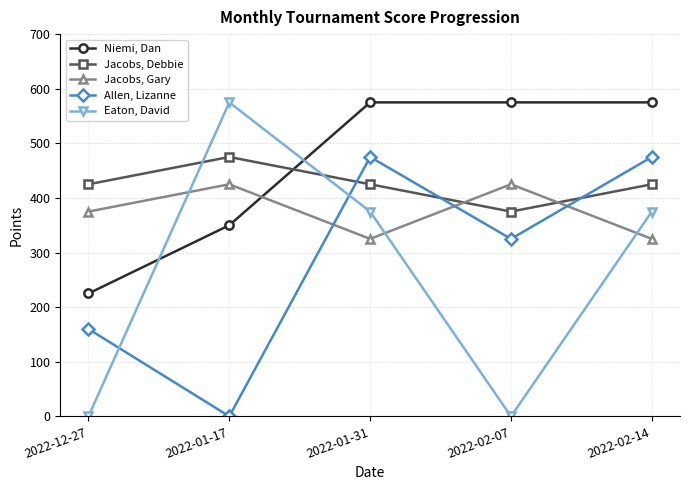

Is the value of Niemi, Dan at 2022-01-31 greater than the value of Eaton, David at 2022-01-31?

Yes